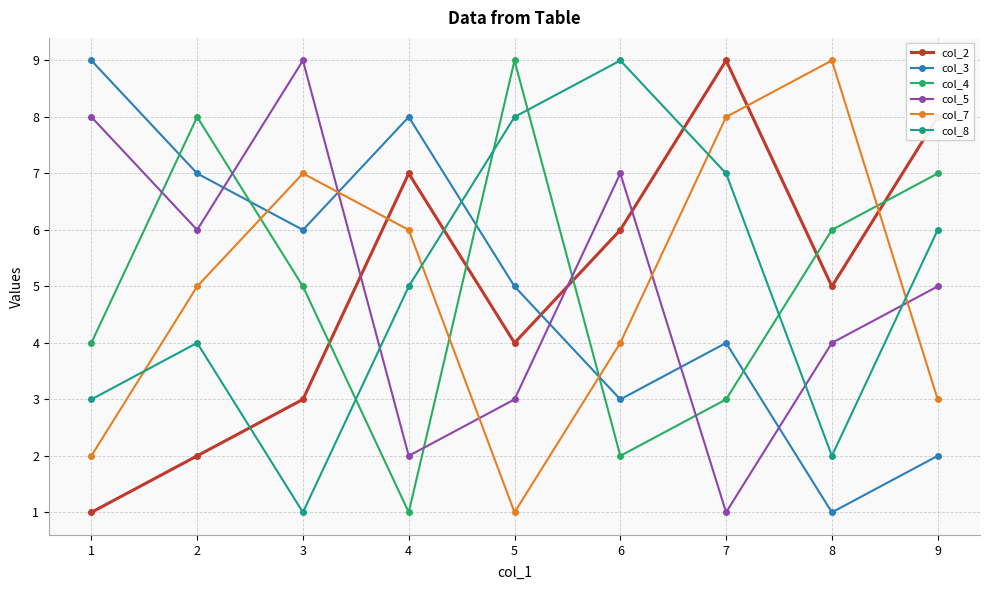

List the labels in order of col_2 value, smallest first.

1, 2, 3, 5, 8, 6, 4, 9, 7